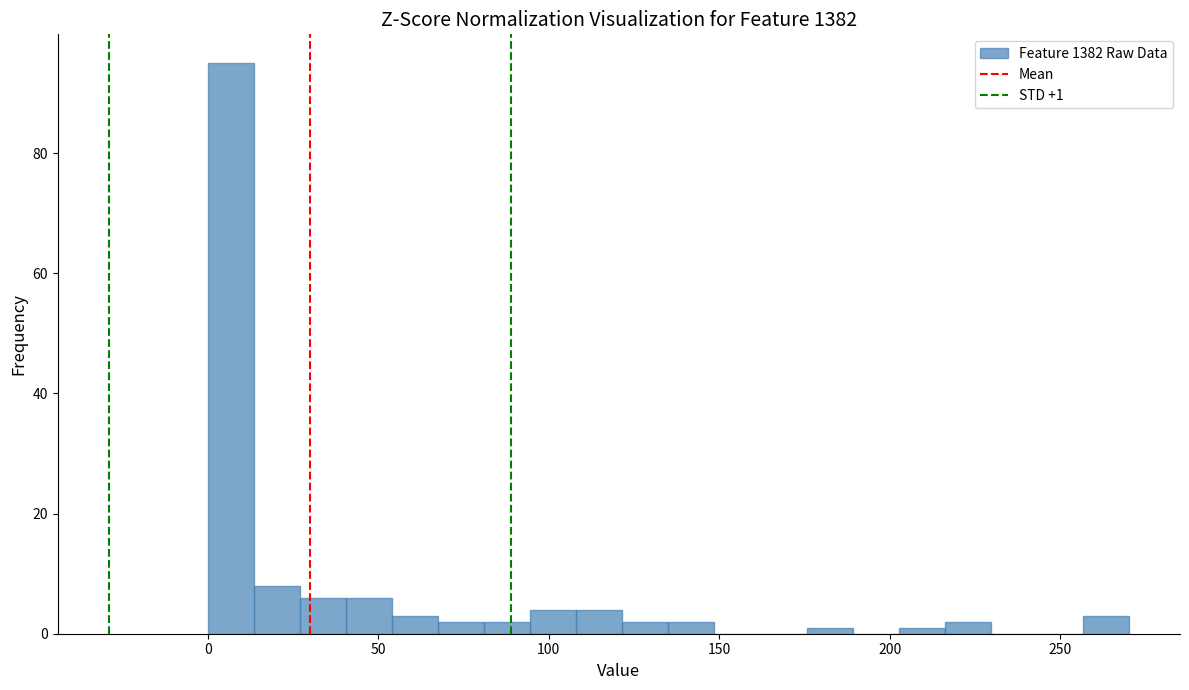

Read against the x-axis, roughly where is the centre of the tallest bar?

5